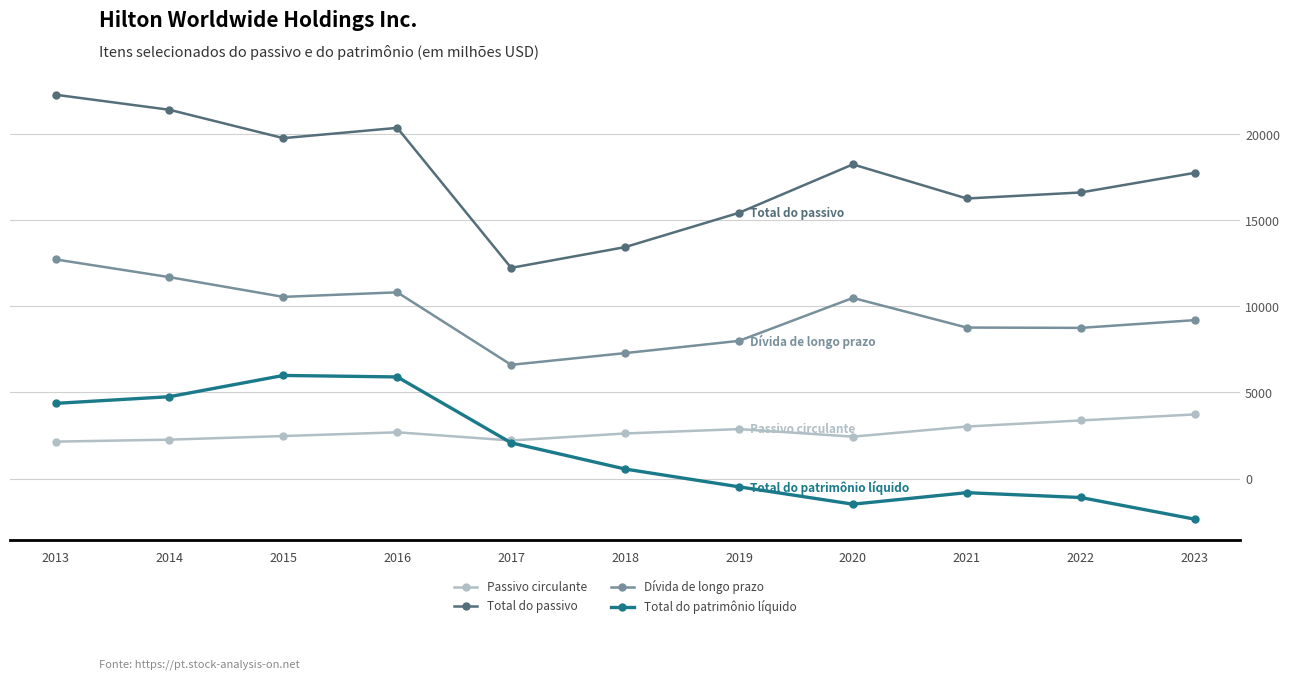

True or false: Total do patrimônio líquido has more than 1 interior local peaks.

True